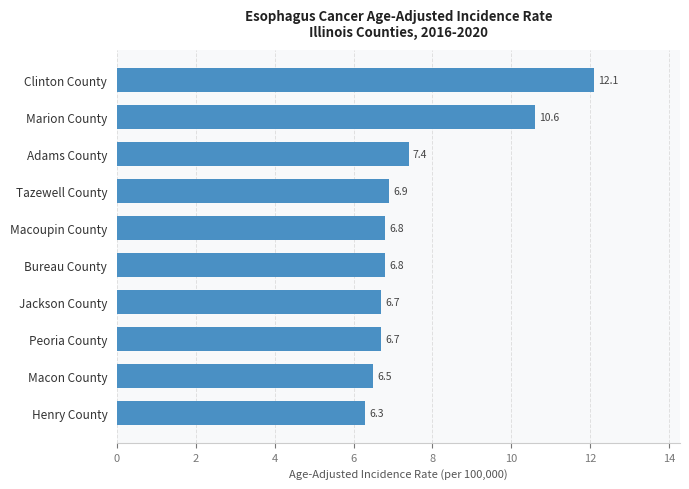

What is the change in value from Jackson County to Marion County?

+3.9